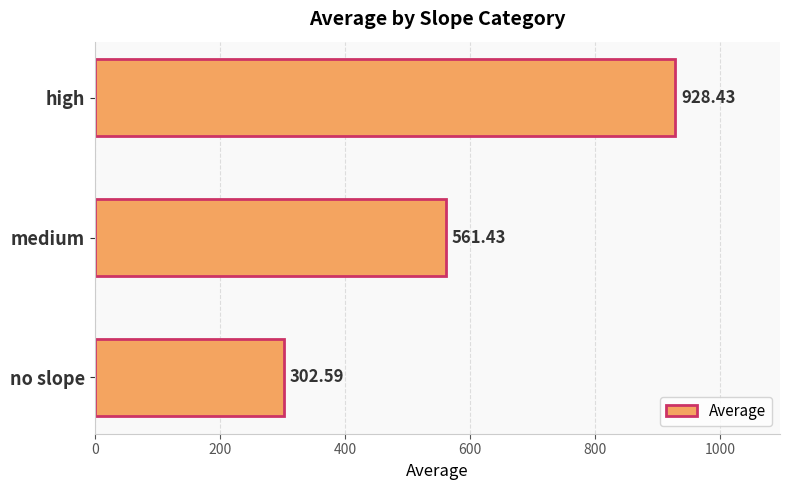

How many data points are above 561?

2